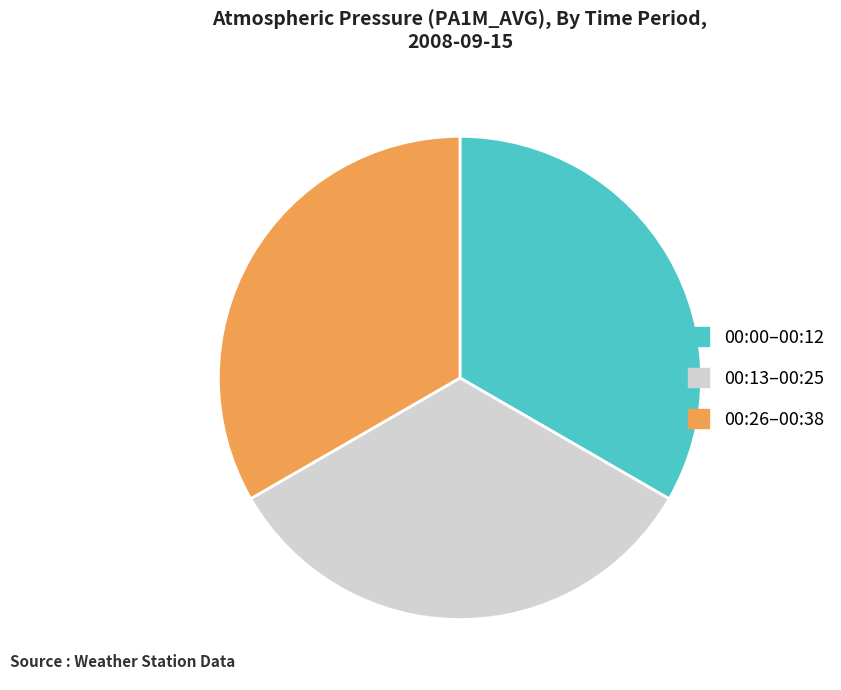

Is the sum of 00:26–00:38 and 00:00–00:12 greater than half?

Yes